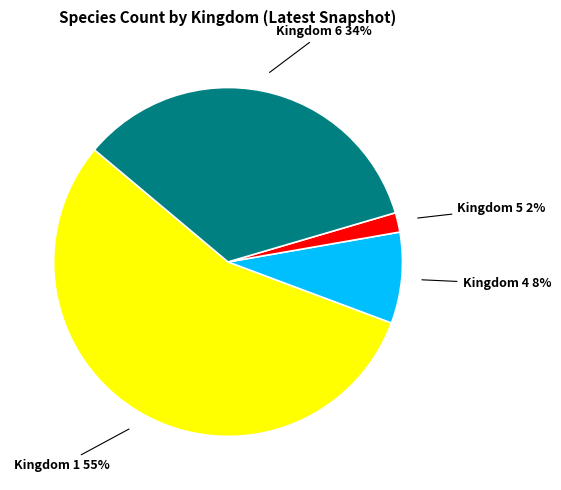

Does any single category account for the majority?

Yes